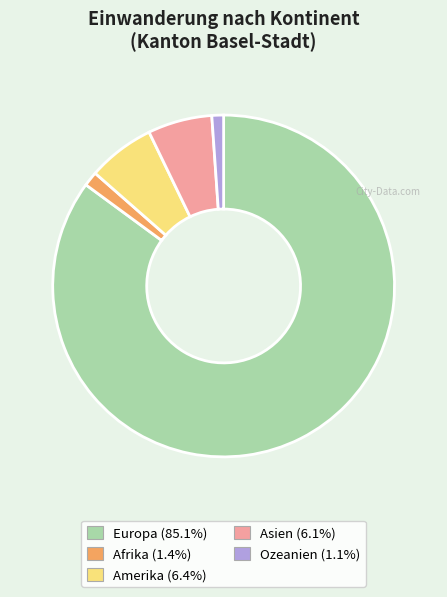

How many slices are in this pie chart?

5